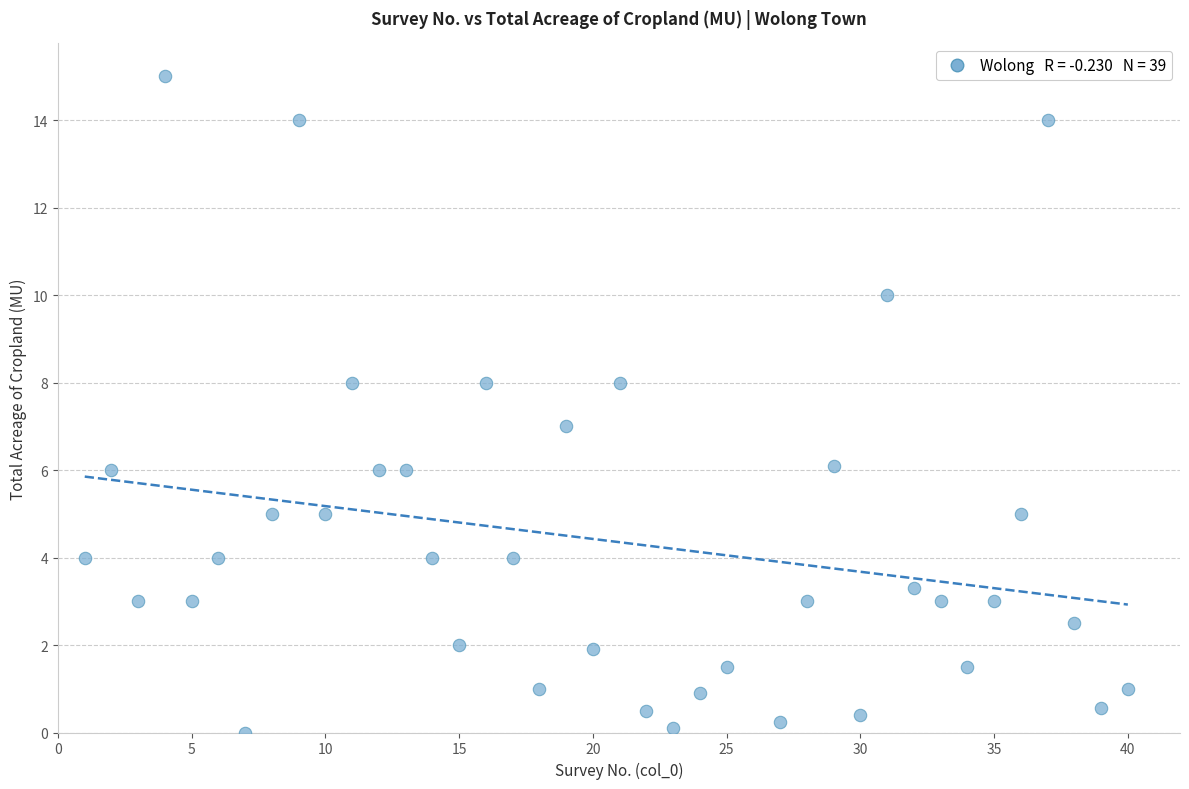

What is the range of X values (max minus min)?

39.0